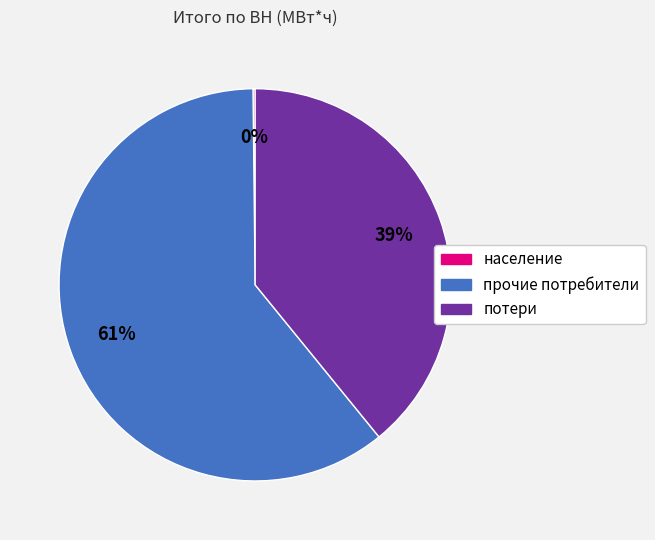

What is the ratio of the value at потери to the value at прочие потребители?

0.6